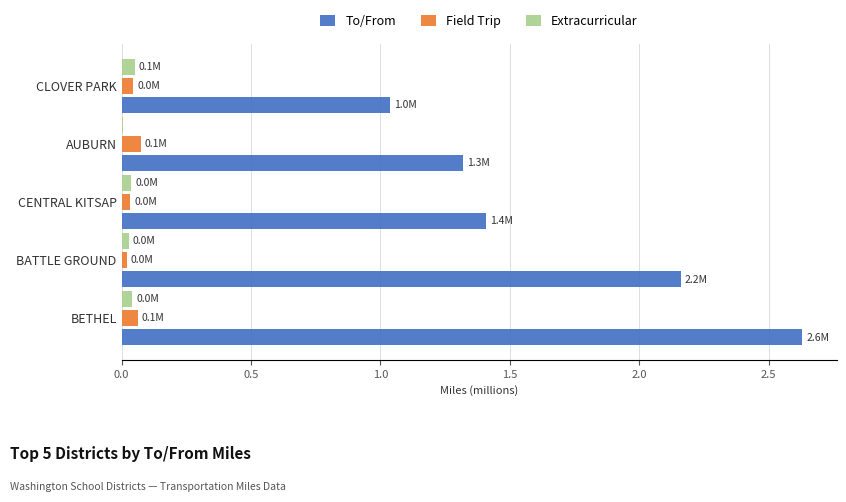

The To/From series shows 1.3 at AUBURN. True or false?

True